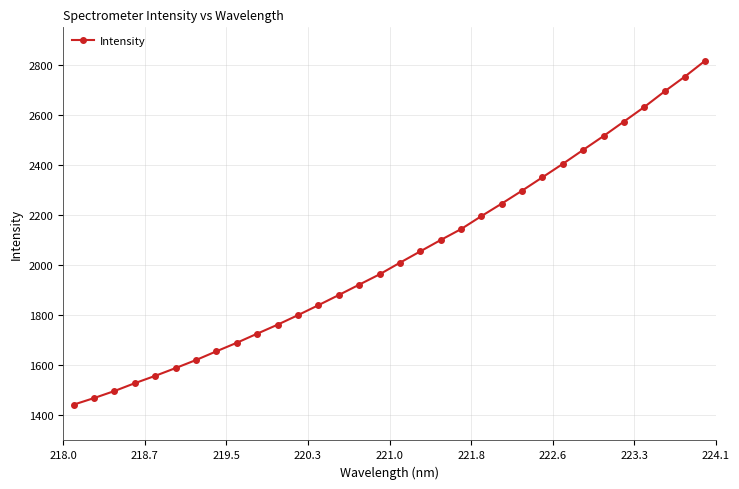

What is the average value?

2037.6